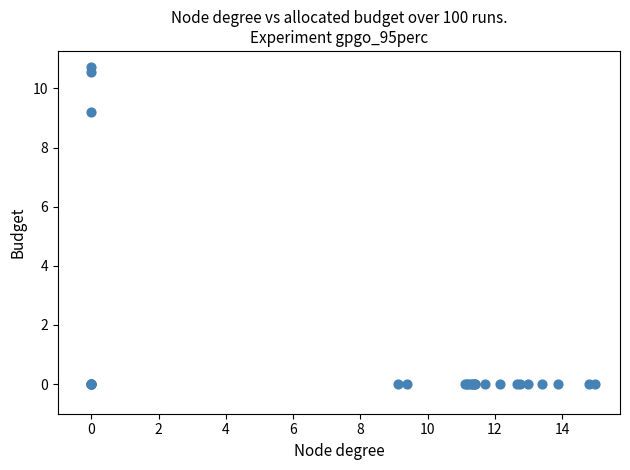

What Y value in the scatter plot is closest to 5?

9.2